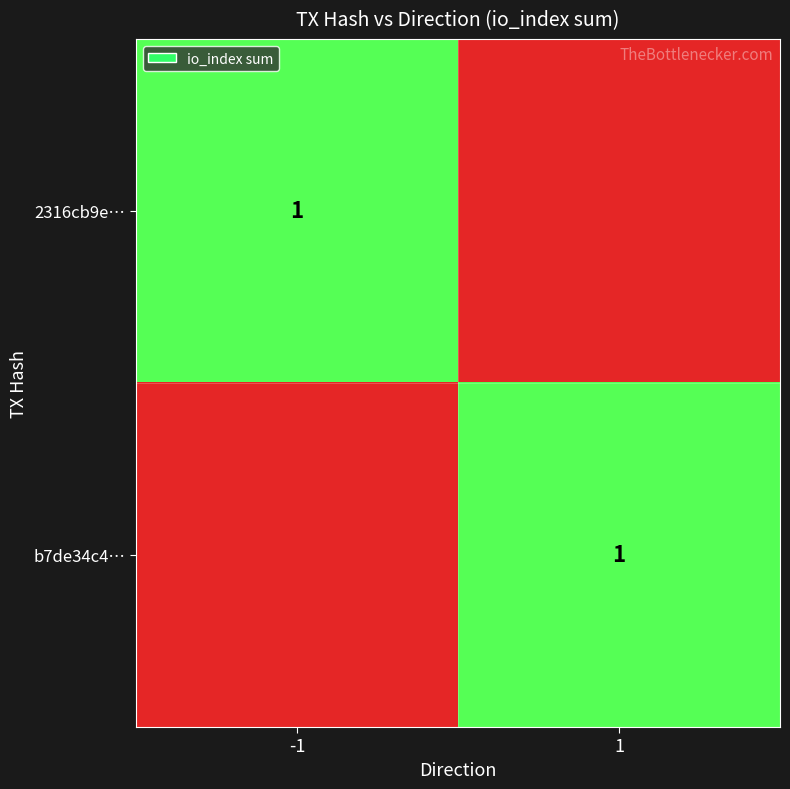

What is the minimum value for b7de34c4706b51ffaf4d6dd8c620d3bb3f4d0a8?

1